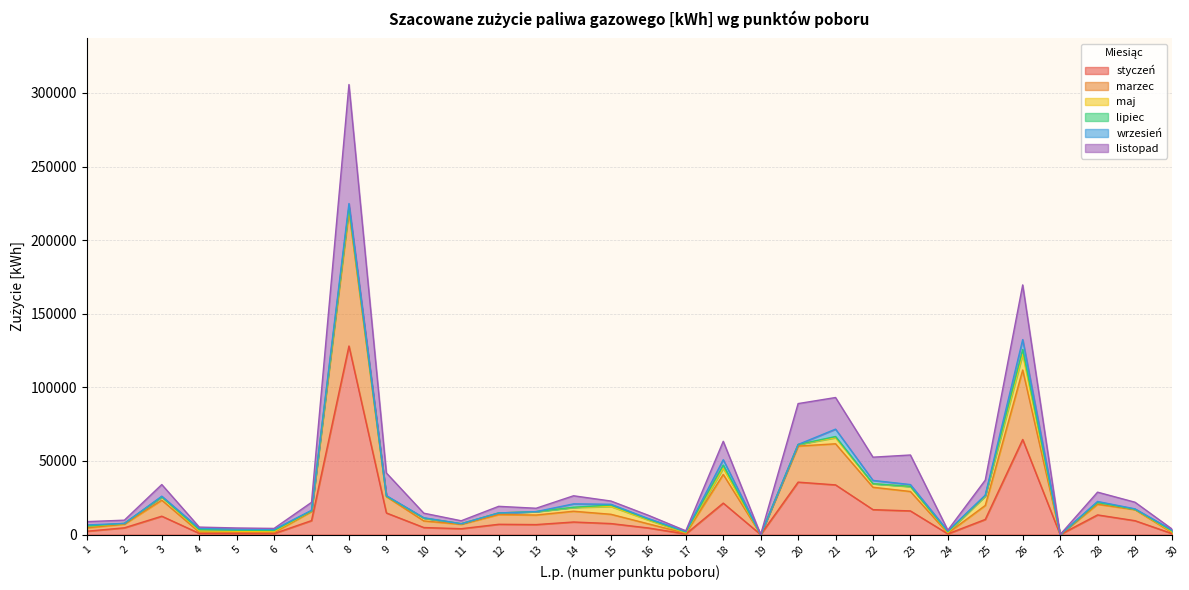

At which label is marzec closest to 109835?

26